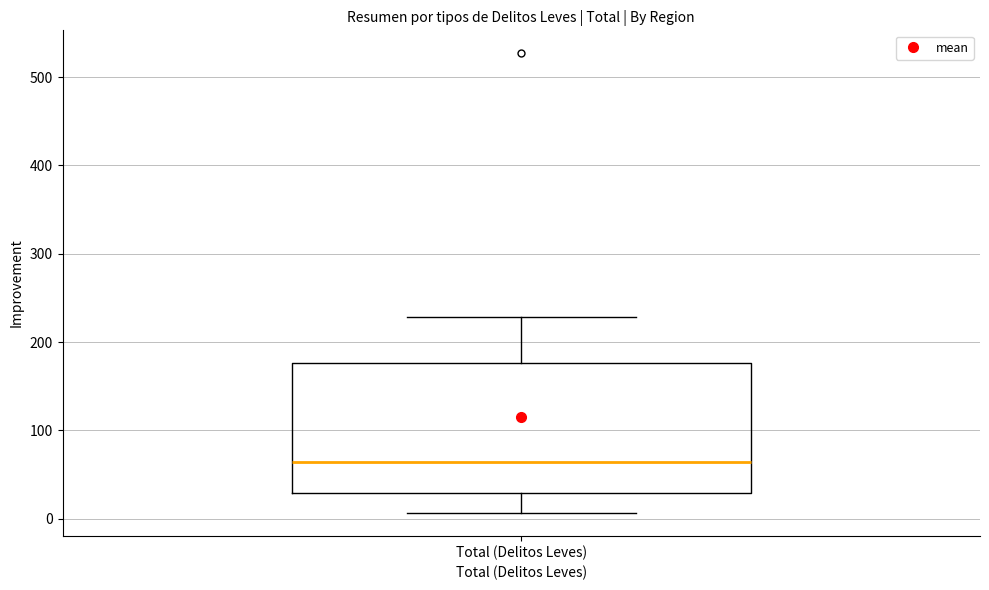

Where is the upper edge of the box for Total (Delitos Leves) on the y-axis? The values are not printed on the chart, so give them approximately, as read against the axis.

180